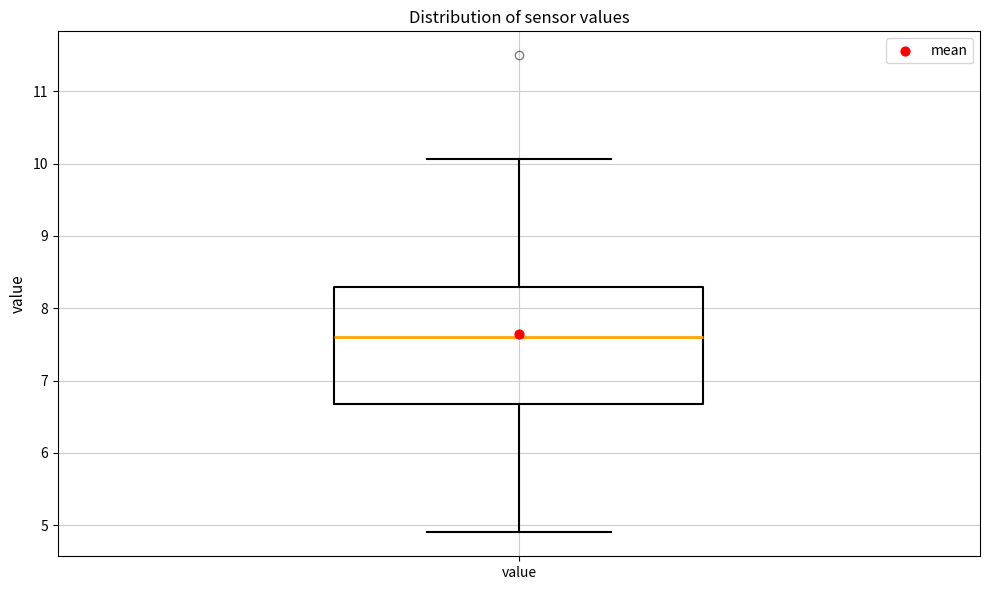

Read this box plot against the y-axis: the position of the median line, the range covered by the box, and the ends of both whiskers. The values are not printed on the chart, so give them approximately, as read against the axis.

median 7.6, box 6.7 to 8.3, whiskers 4.9 to 10.1